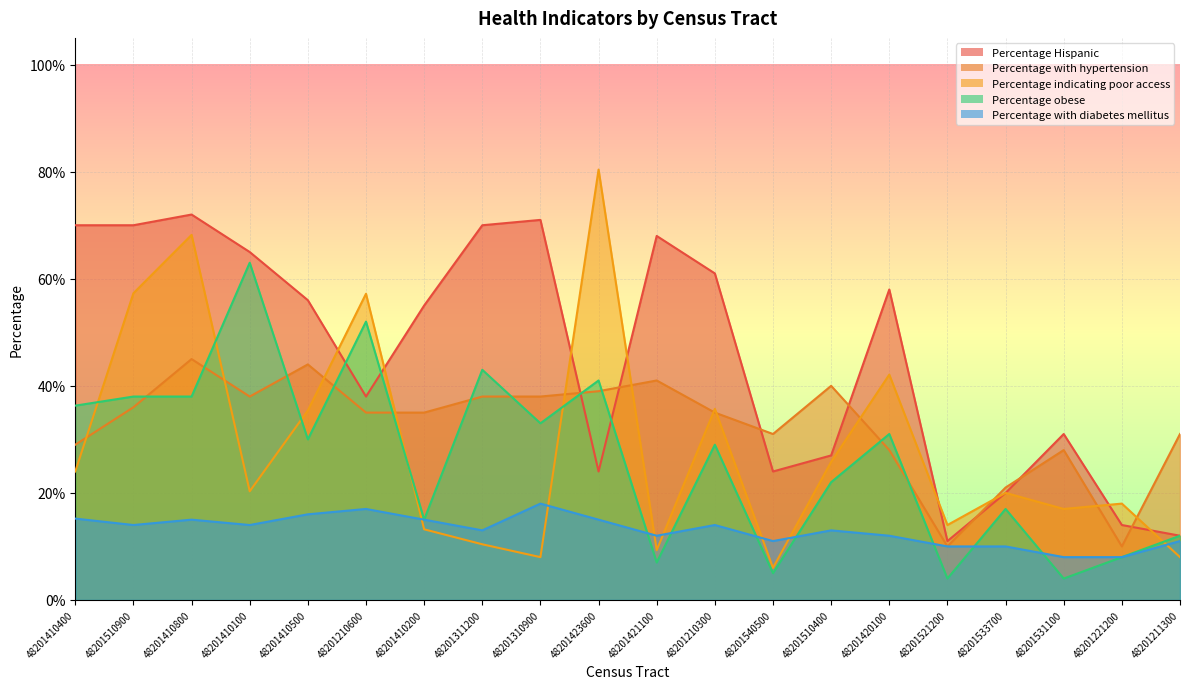

What value does the Percentage indicating poor access series have at 48201540500?

0.1